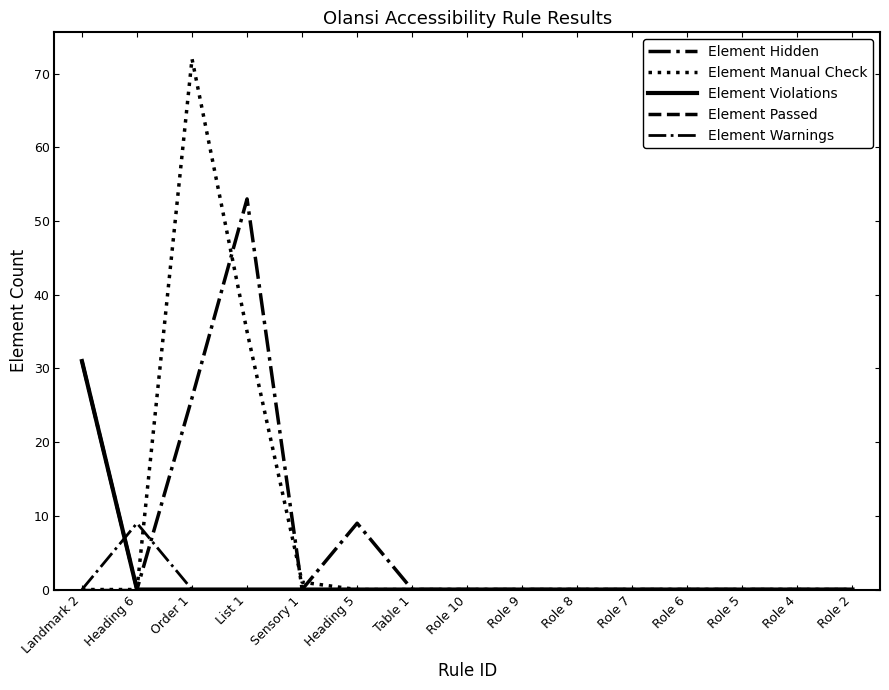

At how many categories does at least one series exceed 25?

3